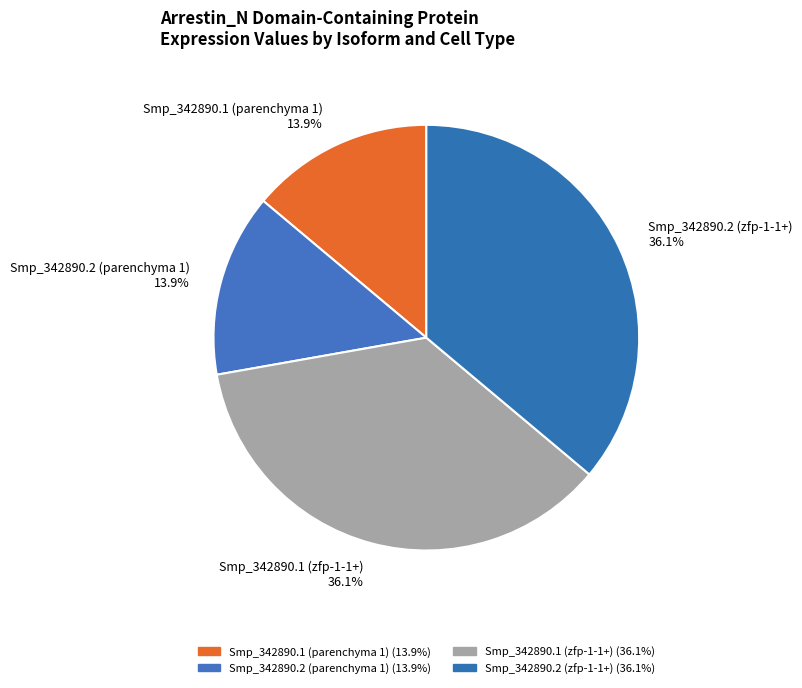

What is the ratio of the value at Smp_342890.1 (zfp-1-1+) to the value at Smp_342890.2 (zfp-1-1+)?

1.0